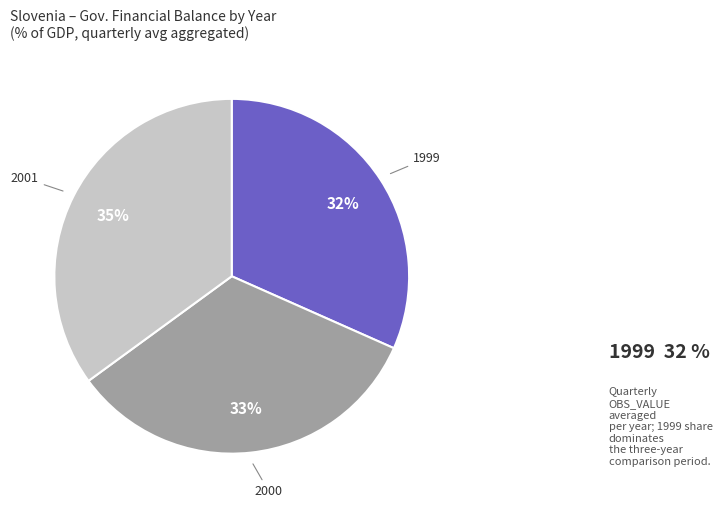

Is there a majority slice in this chart?

No